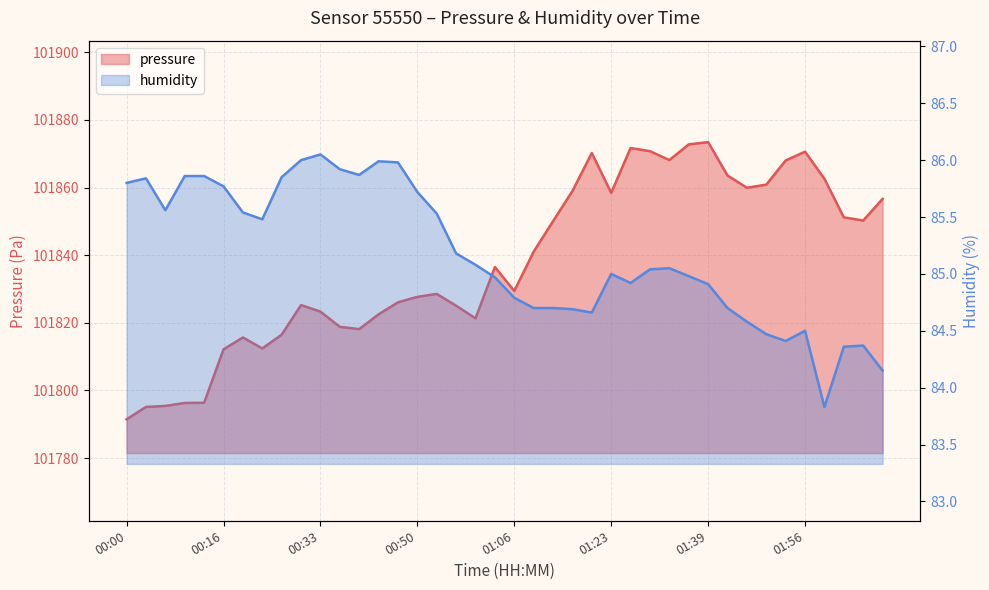

What is the total value across all series at 01:46?

101944.5